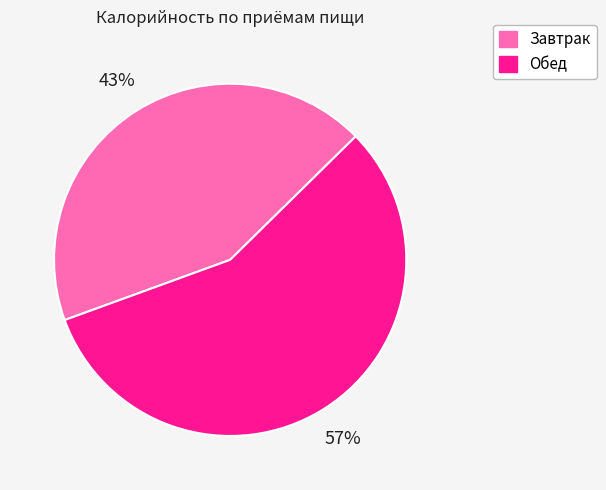

Count the number of slices in the pie.

2